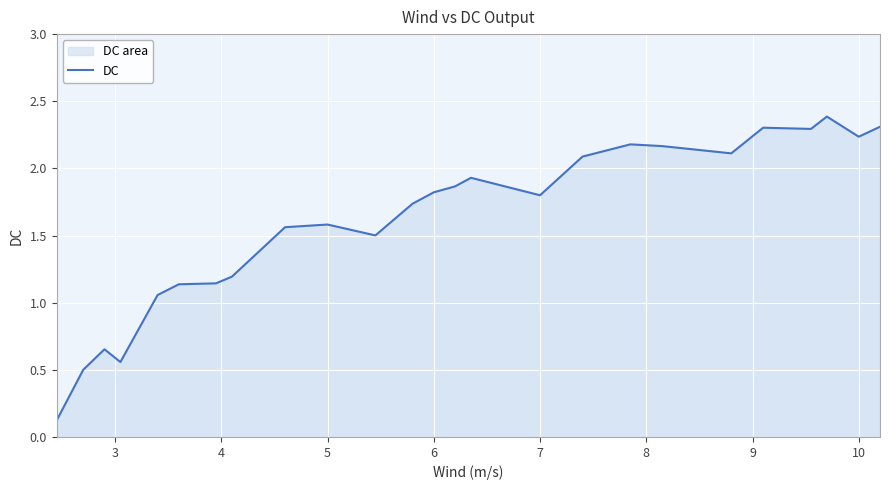

What is the greatest value displayed?

2.4